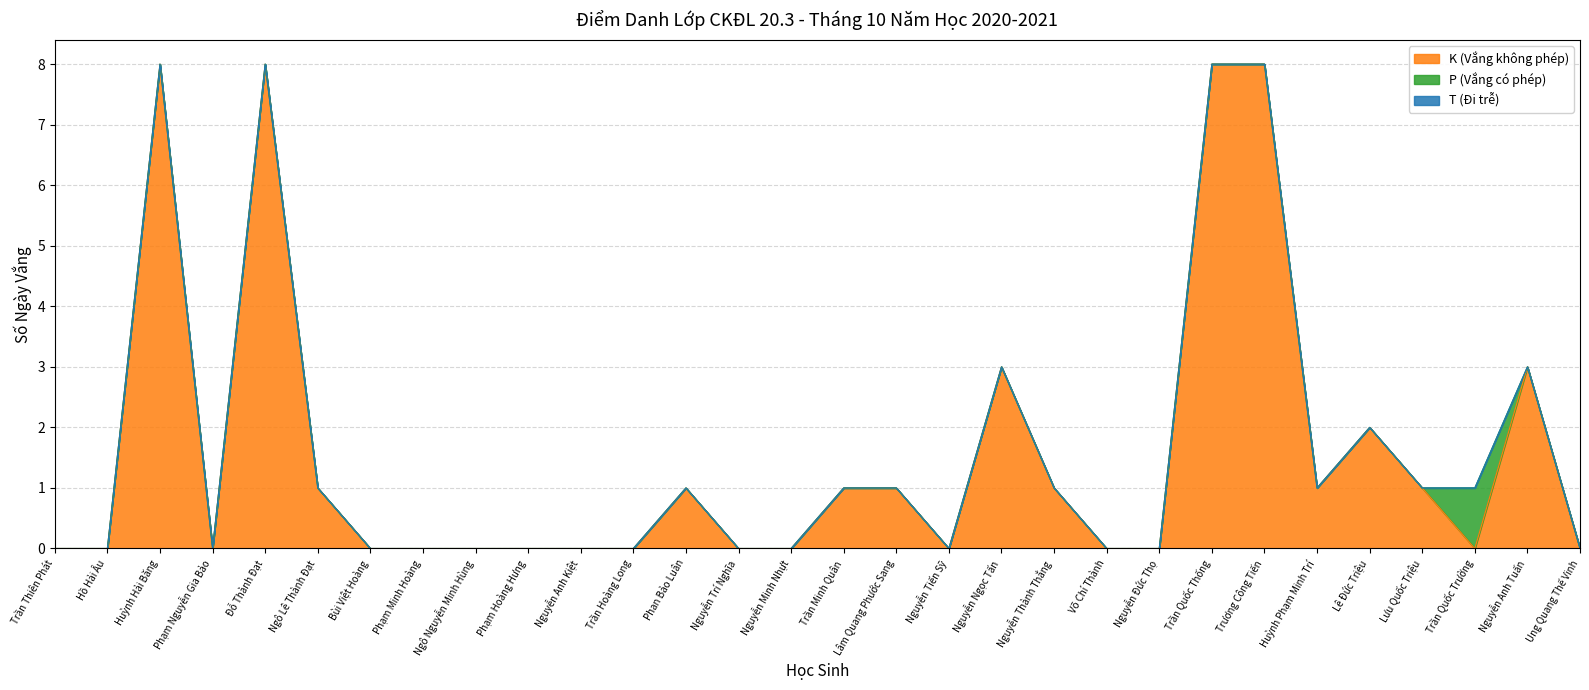

What is the difference between the K (Vắng không phép) values at Võ Chí Thành and Nguyễn Ngọc Tấn?

3